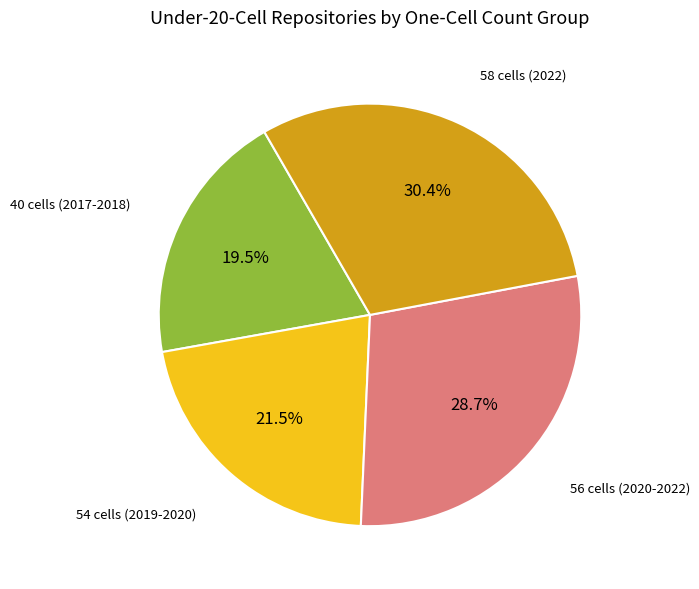

How many segments does this pie chart have?

4